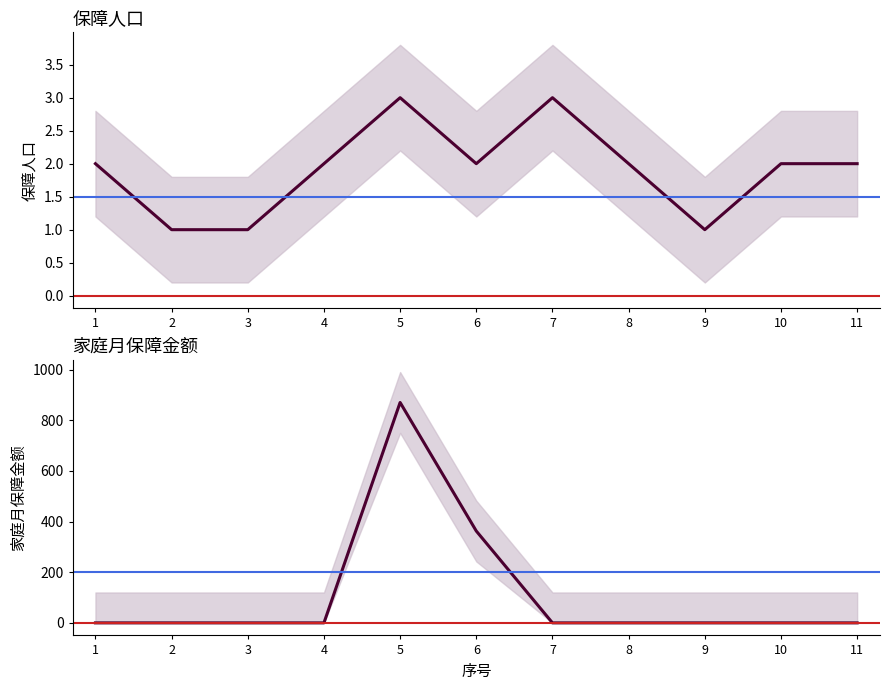

At which category does 家庭月保障金额 reach its first local peak?

5